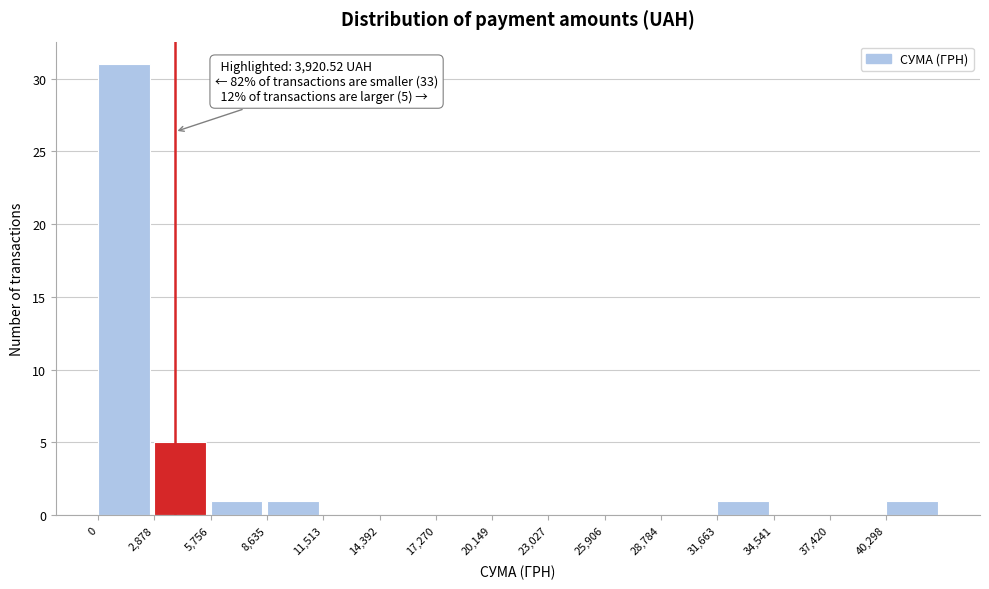

Over which range of the x-axis is the bar tallest?

0 to 3000